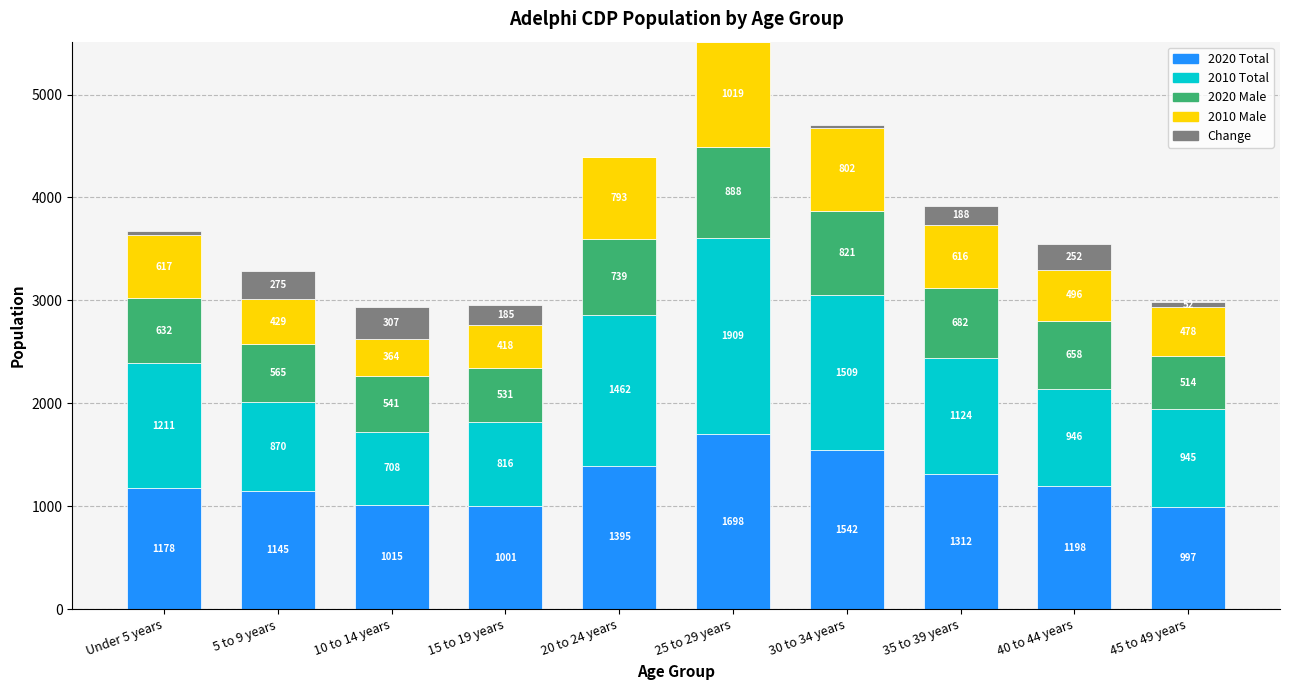

What is the sum of all 2020 Total values?

12481